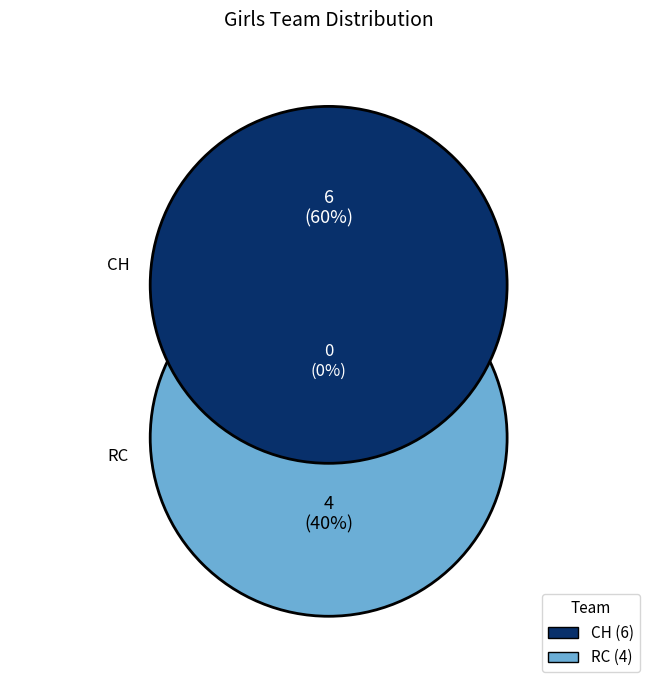

What percentage is the RC slice, to the nearest percent?

40%